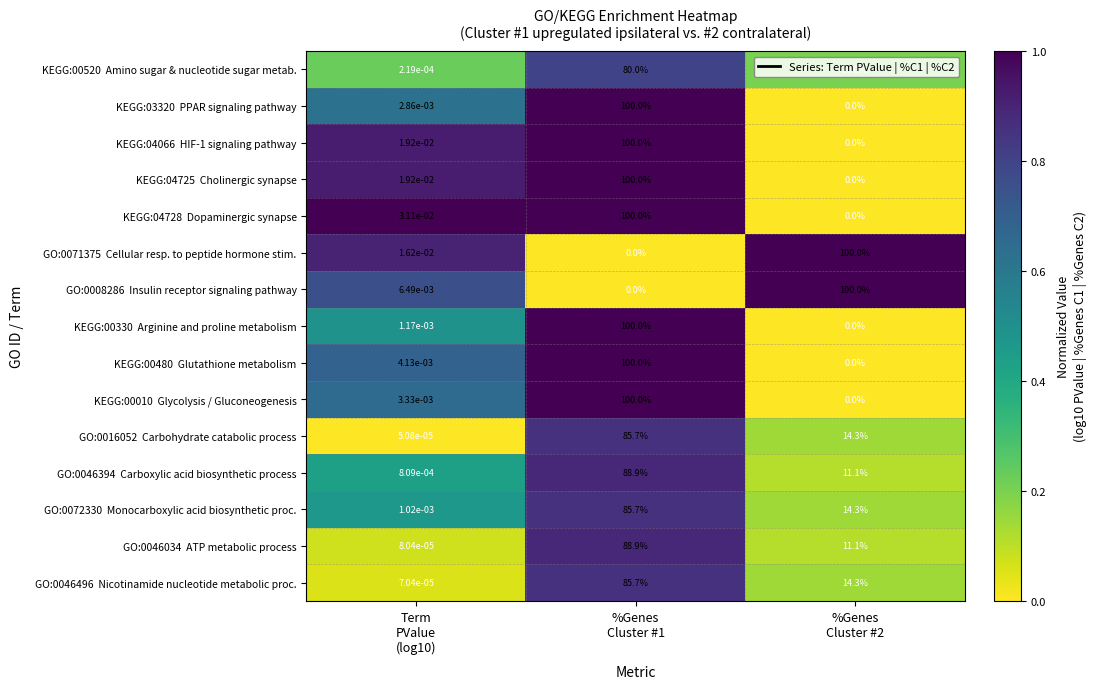

How many categories are shown in the chart?

3